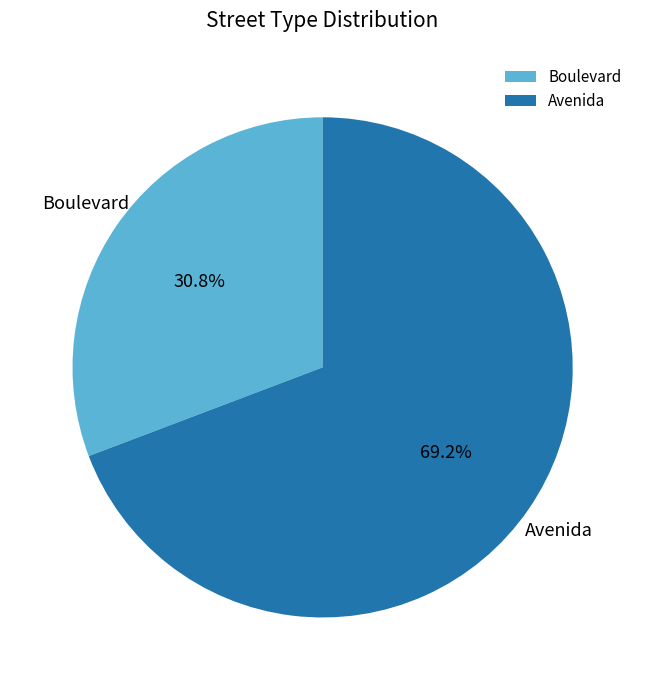

Is there any slice that represents more than half of the pie?

Yes